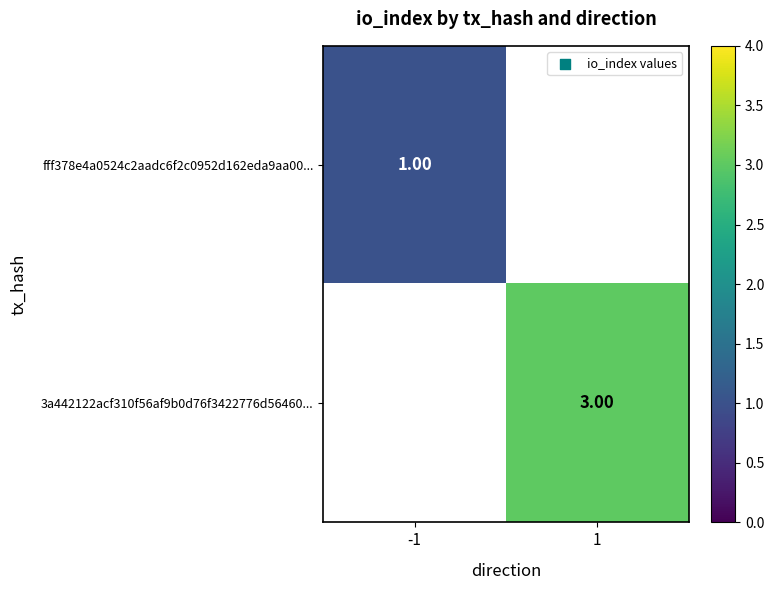

Where is fff378e4a0524c2aadc6f2c0952d162eda9aa00... nearest to the value 1?

-1